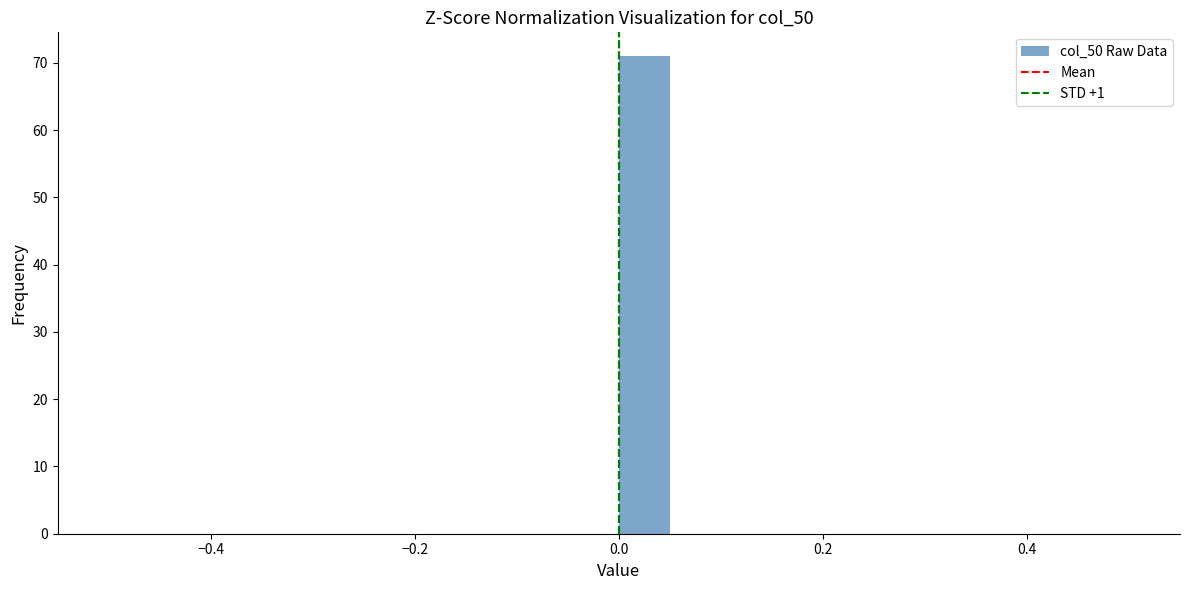

Read against the x-axis, roughly where is the centre of the tallest bar?

0.02